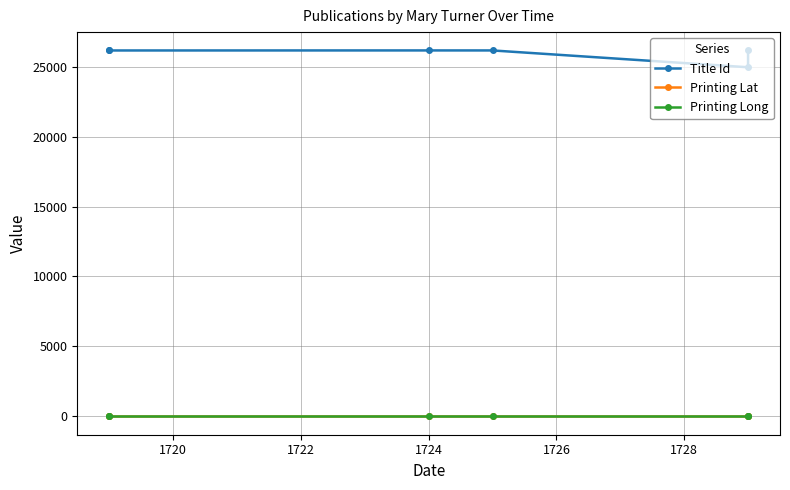

List the series in order of their peak value, highest first.

Title Id, Printing Lat, Printing Long